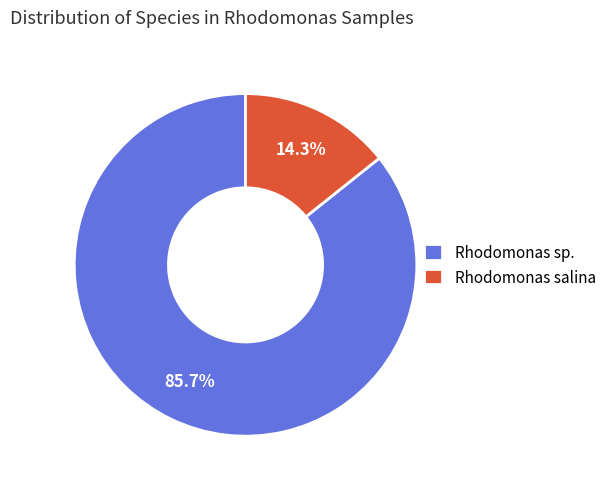

Is there any slice that represents more than half of the pie?

Yes